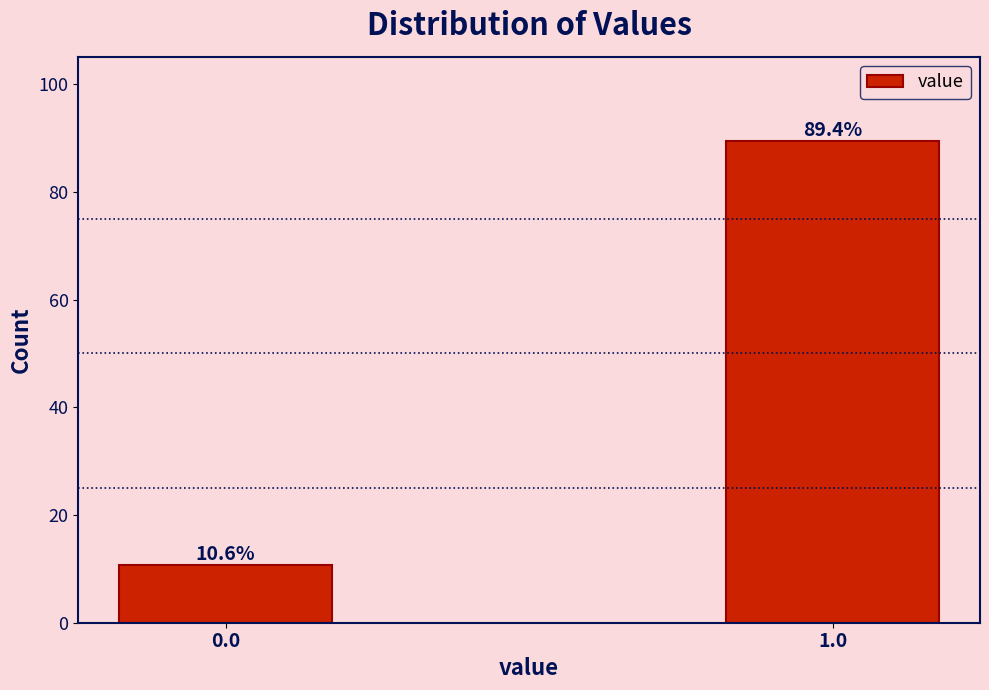

Reading left to right, transcribe all the data shown in this chart.

10.6	89.4